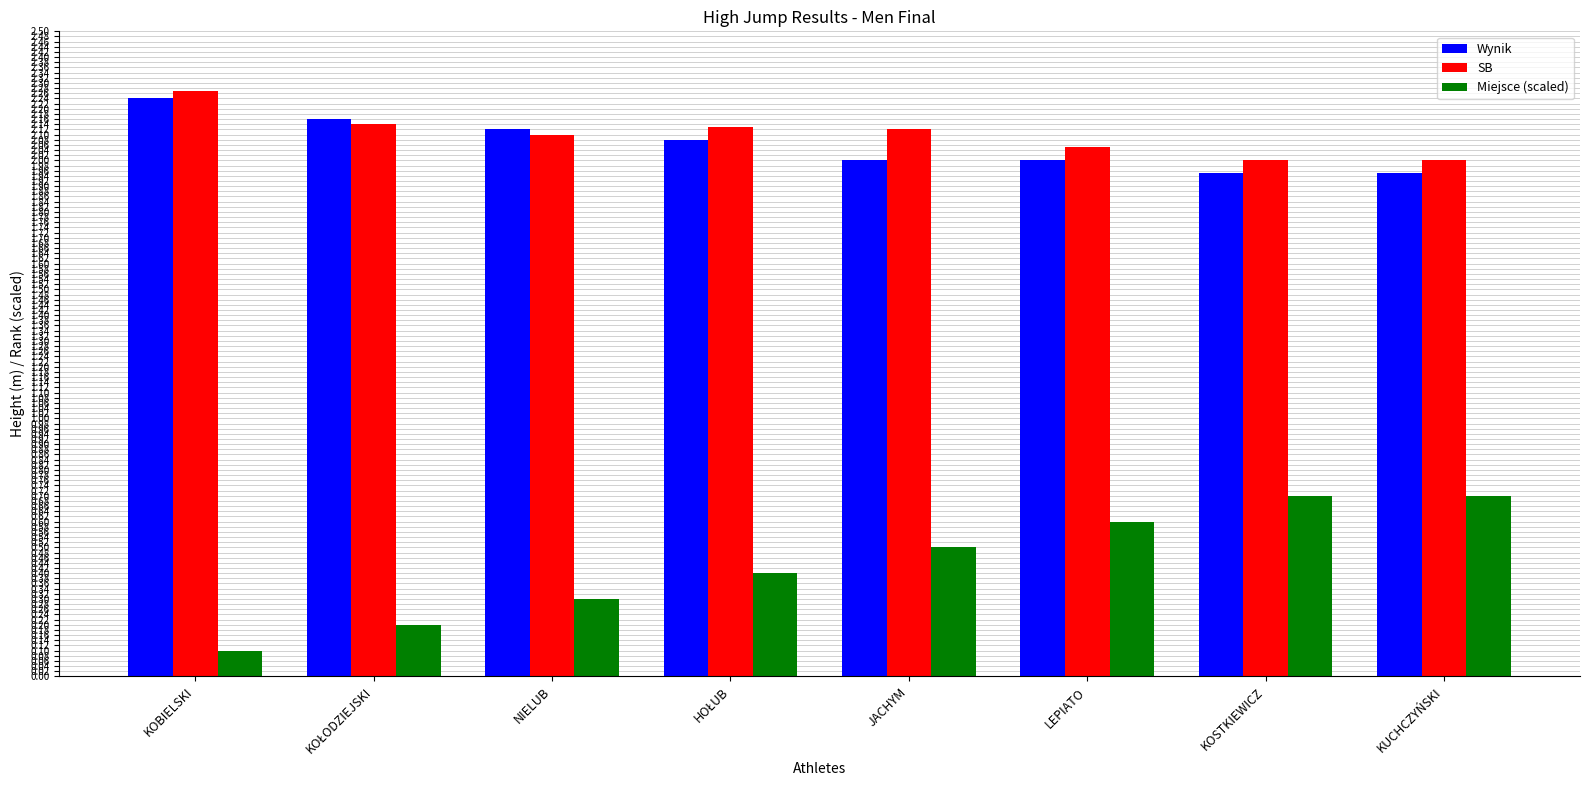

Is the value of SB at NIELUB greater than the value of Wynik at KUCHCZYŃSKI?

Yes